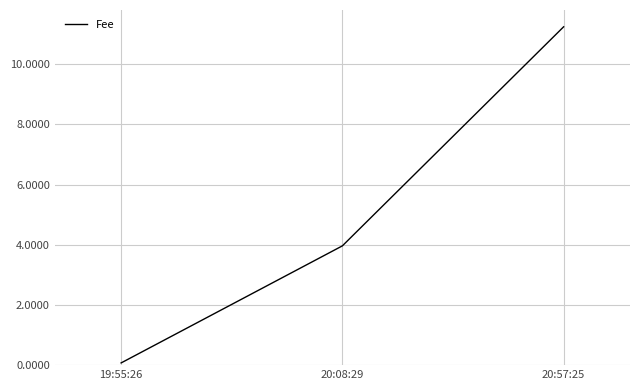

What is the sum of the values at 20:57:25 and 19:55:26?

11.3